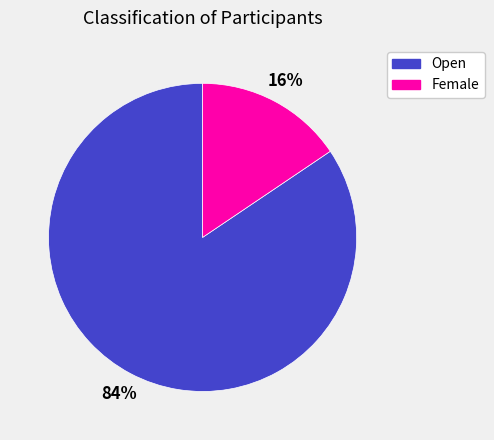

True or false: Female accounts for 7% of the total.

False